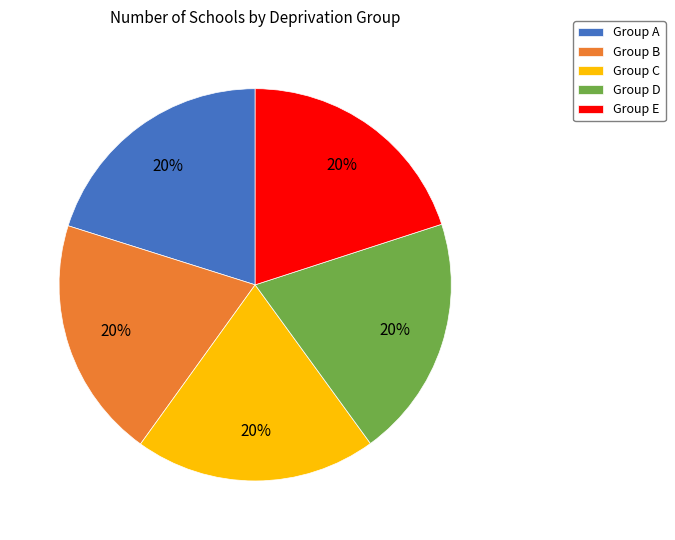

Count the number of slices in the pie.

5